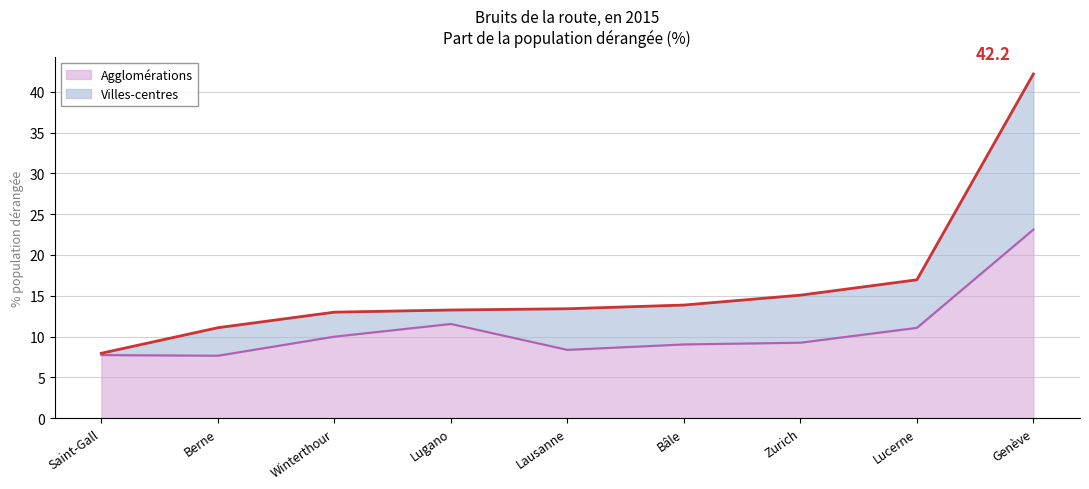

What value does the Villes-centres series have at Lucerne?

17.0